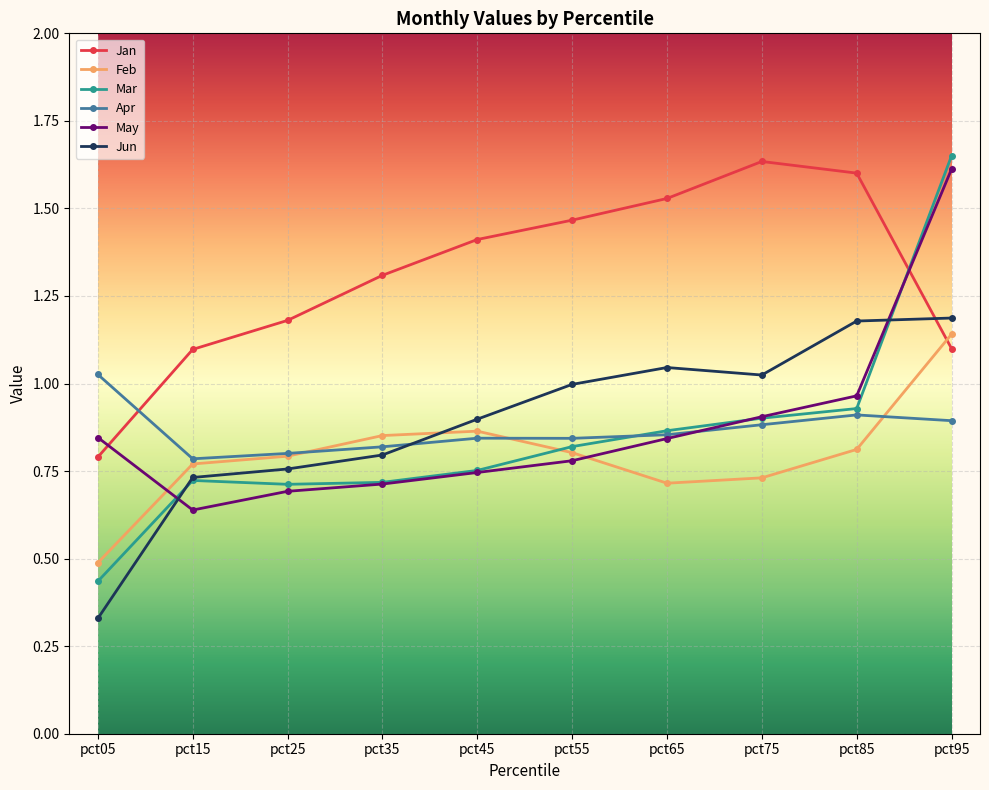

Is the value of Jan at pct35 greater than the value of Jun at pct25?

Yes